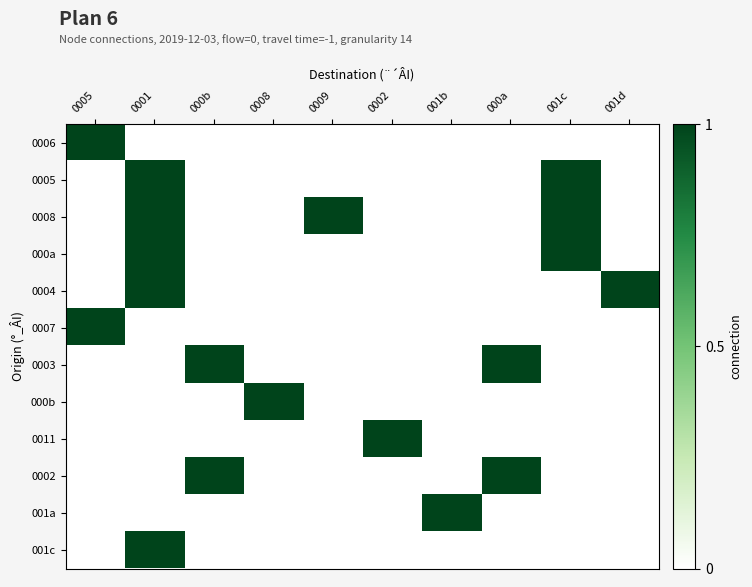

What is the total value across all series at 0008?

1